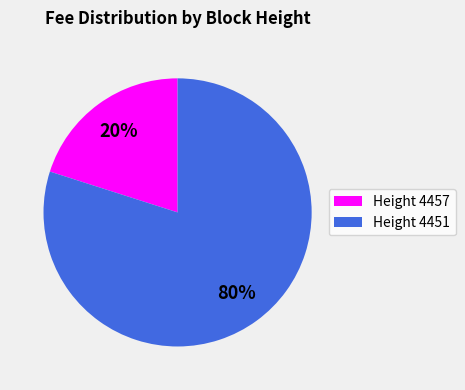

What is the largest slice in the pie chart?

Height 4451